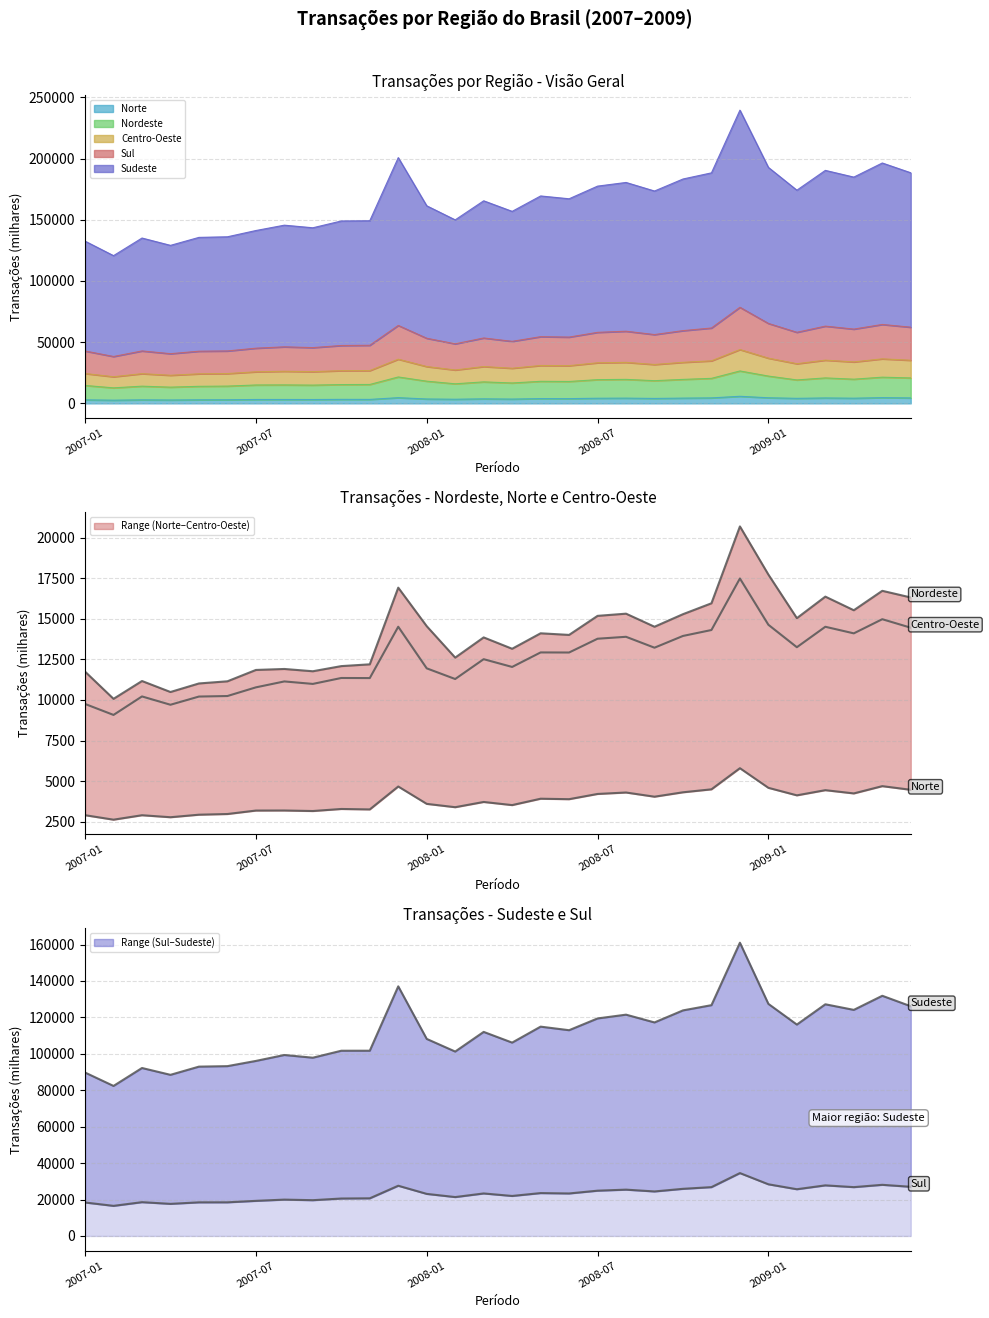

True or false: Sudeste has more than 0 points higher than both neighbors.

True